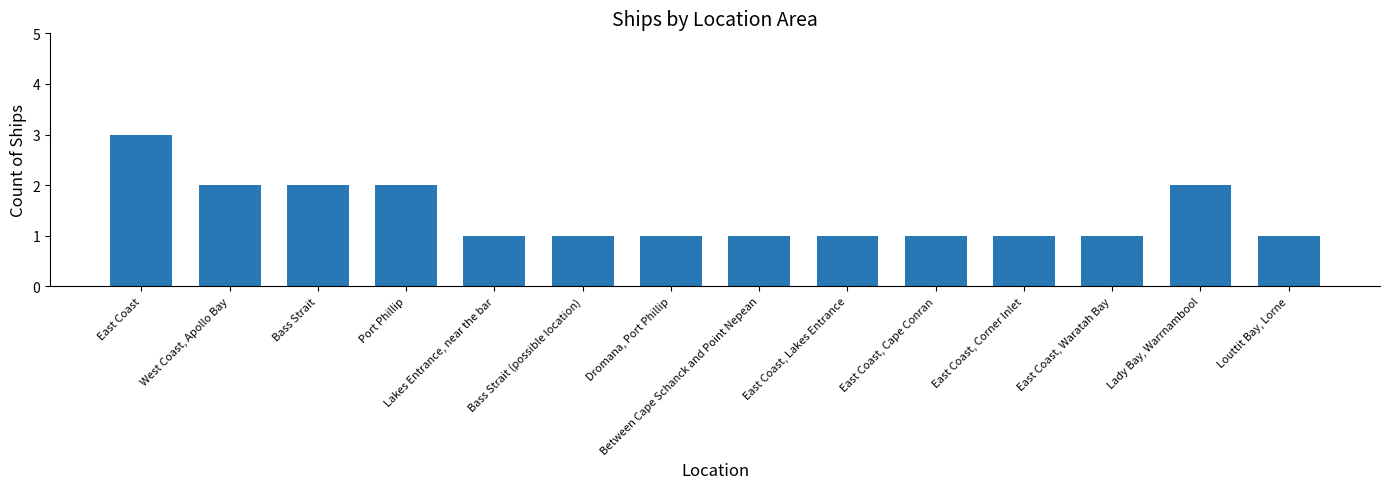

Approximately how many times larger is the value at Dromana, Port Phillip compared to East Coast, Waratah Bay?

1.0